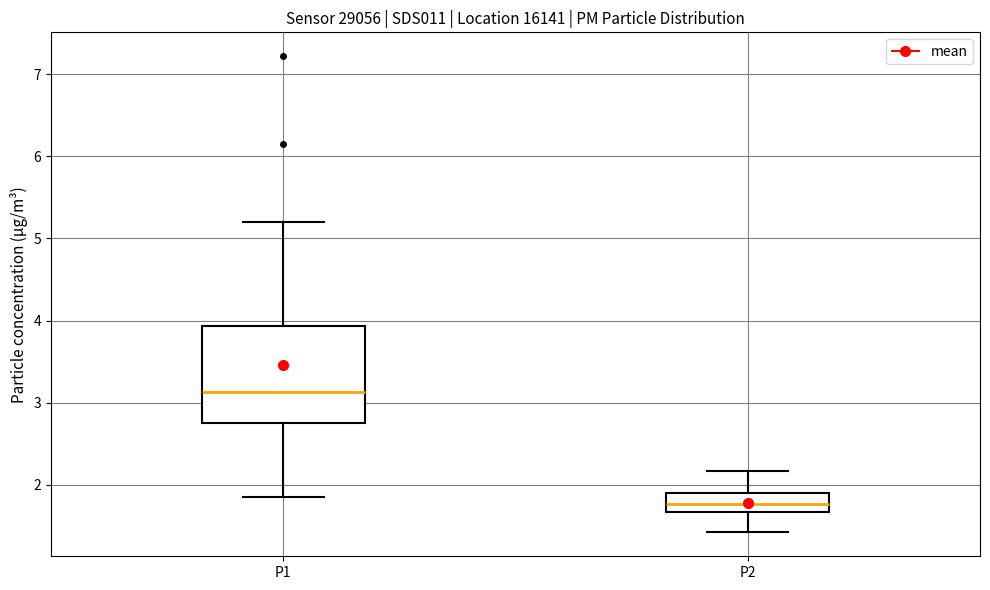

Comparing the boxes themselves (not the whiskers), which one is the tallest?

P1